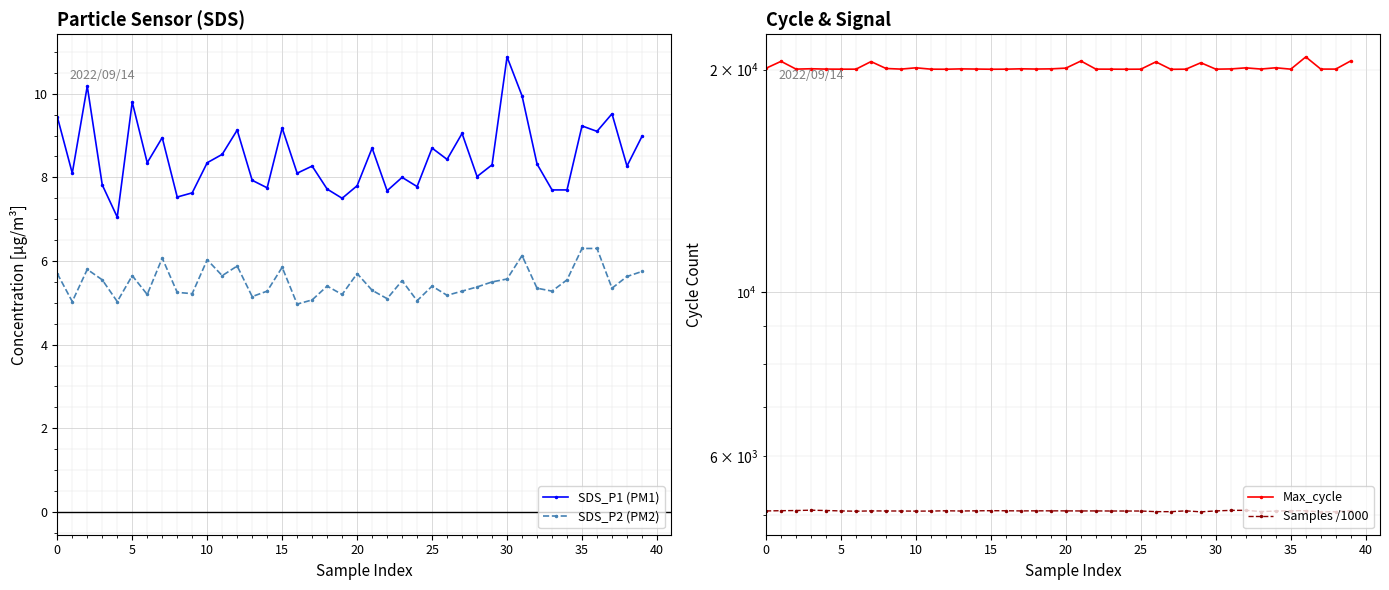

Which series has the widest spread of values?

Max_cycle